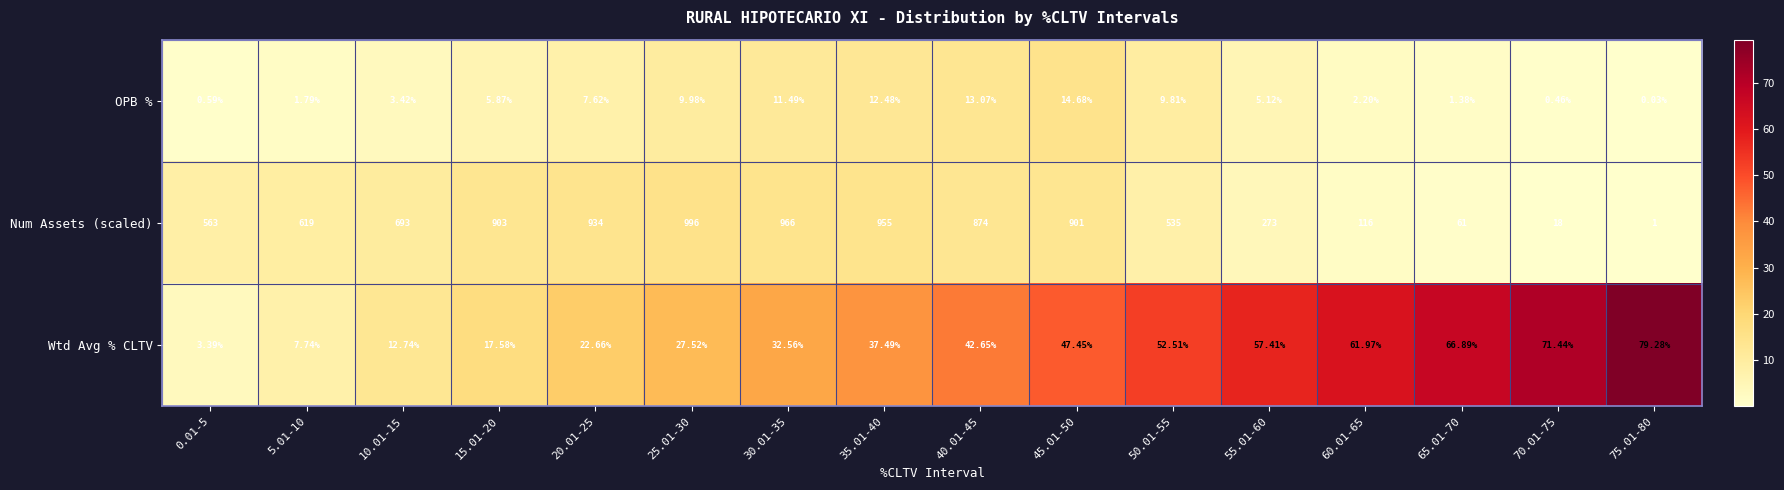

Which series has the largest total across all categories?

Num Assets (scaled)